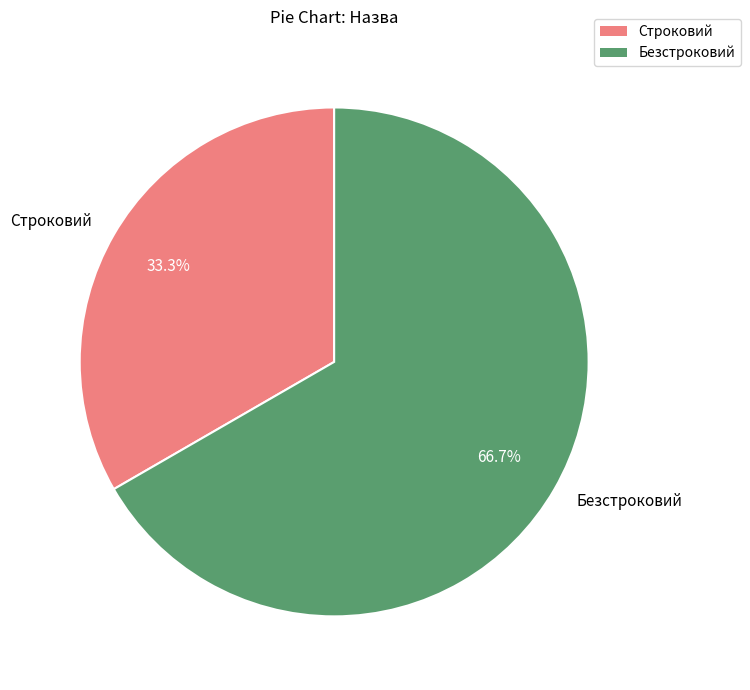

What percentage is NOT represented by Безстроковий?

33.3%